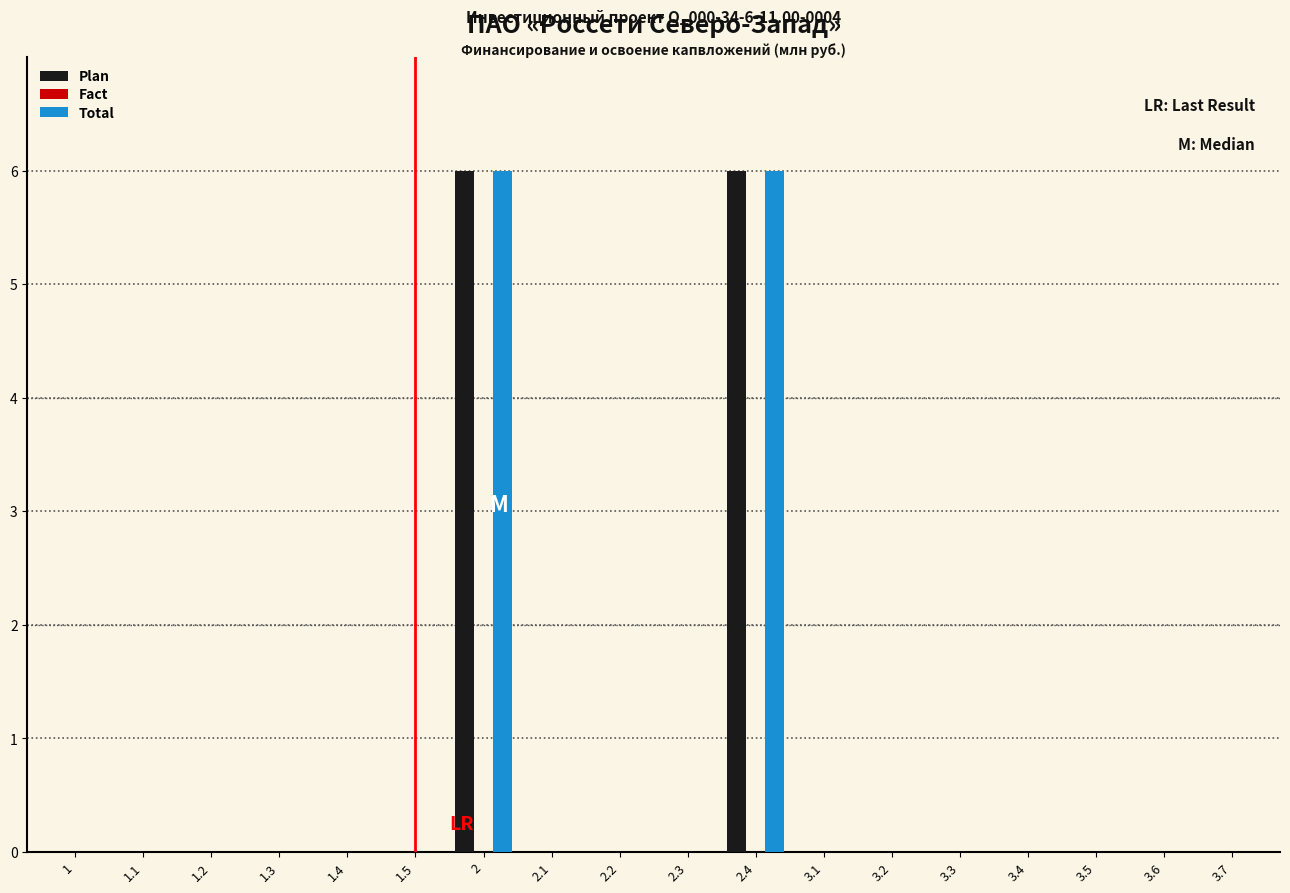

The Plan series shows -4 at 2.3. True or false?

False